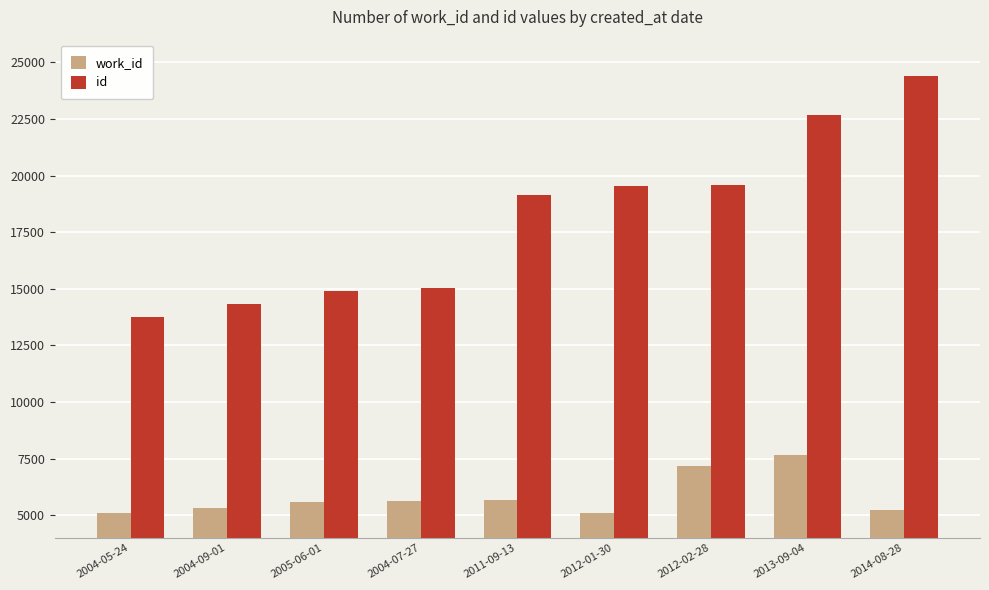

What is the average value of the id series?

18156